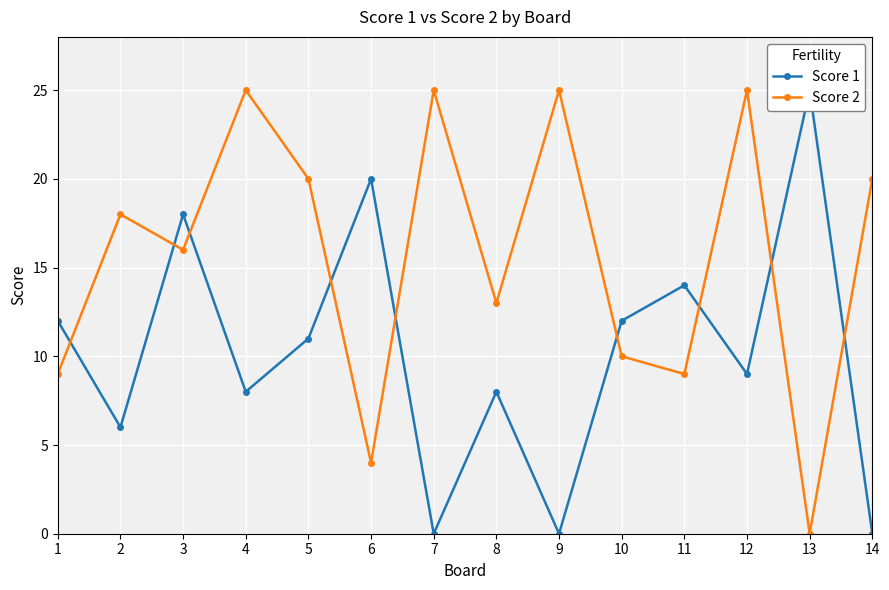

How many values in the Score 1 series exceed 11?

6